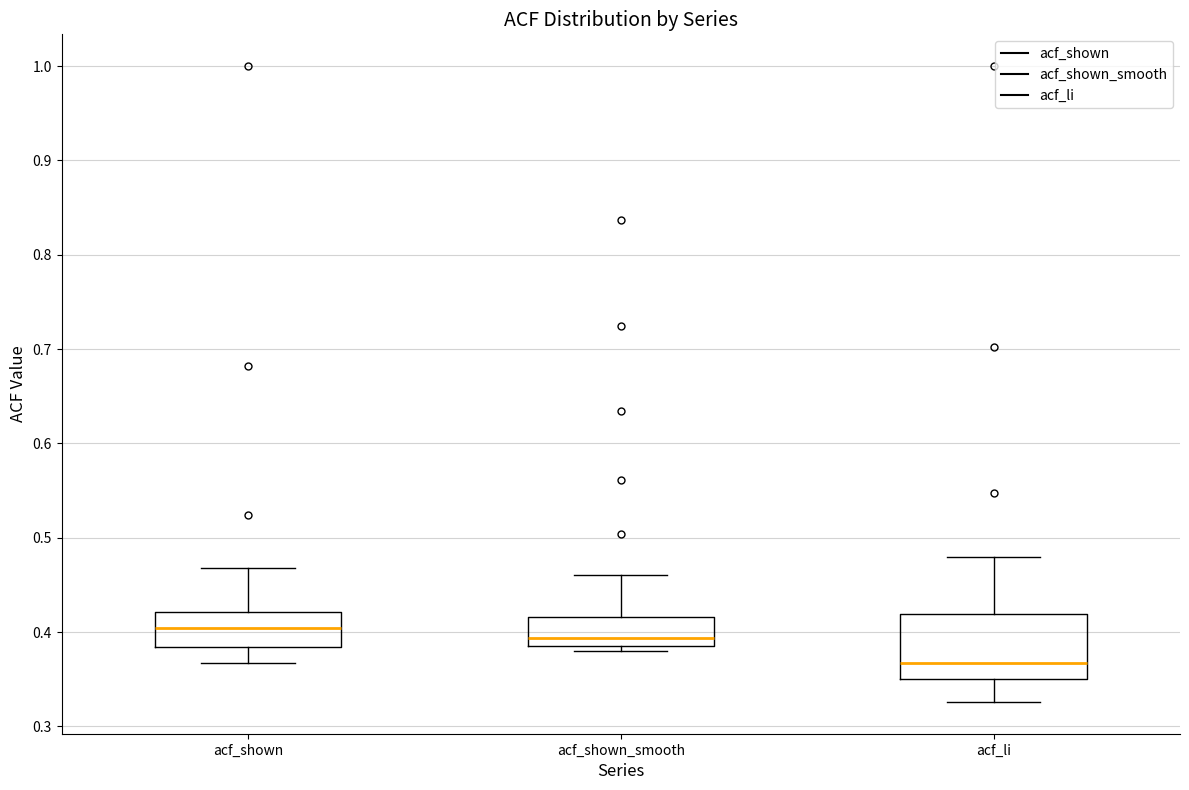

Where is the lower edge of the box for acf_shown on the y-axis? The values are not printed on the chart, so give them approximately, as read against the axis.

0.38